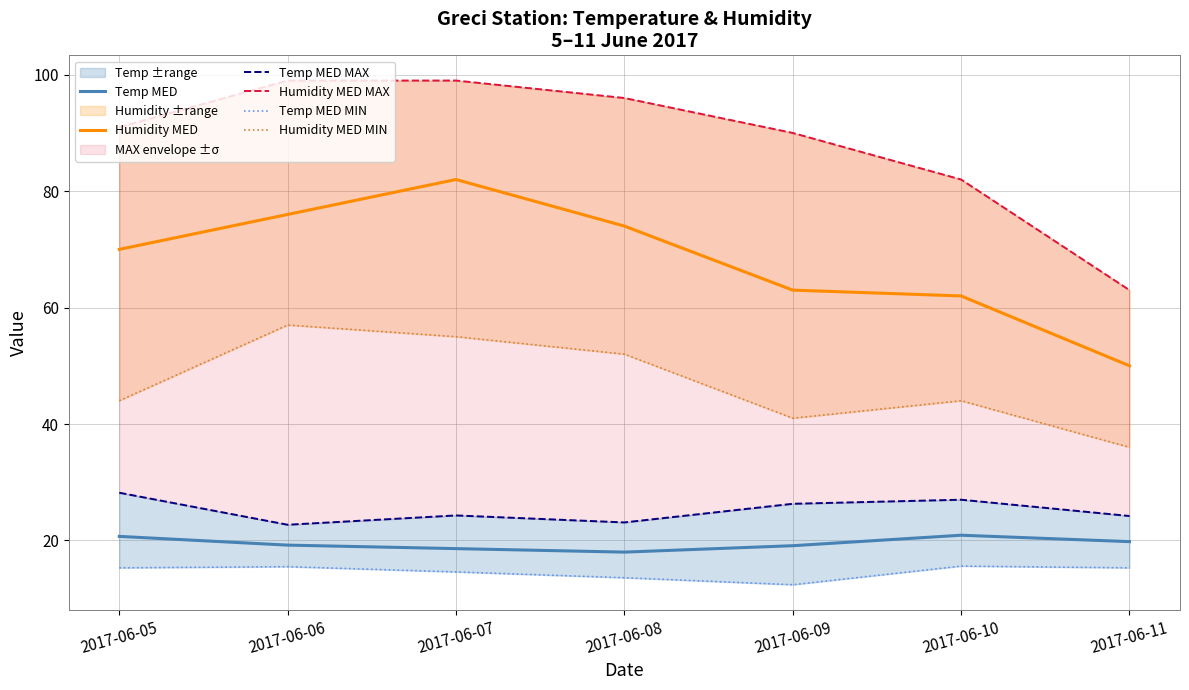

What is the difference between the maximum and second lowest values in the Temp MED series?

2.3